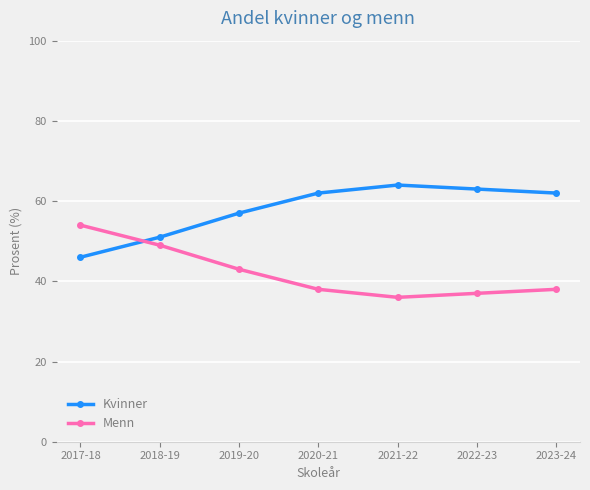

What is the label of the 2nd point from the right?

2022-23